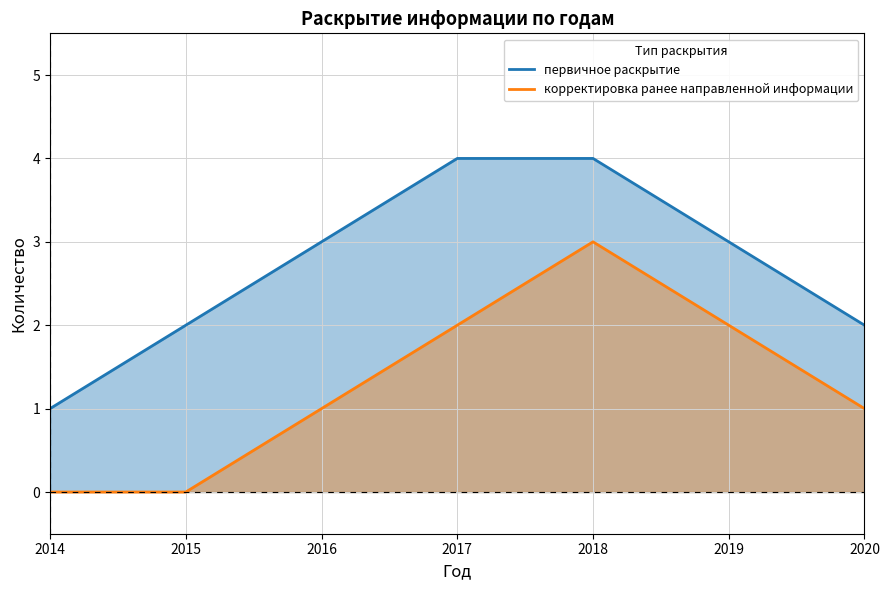

List the labels in order of корректировка ранее направленной информации value, largest first.

2018, 2017, 2019, 2016, 2020, 2014, 2015